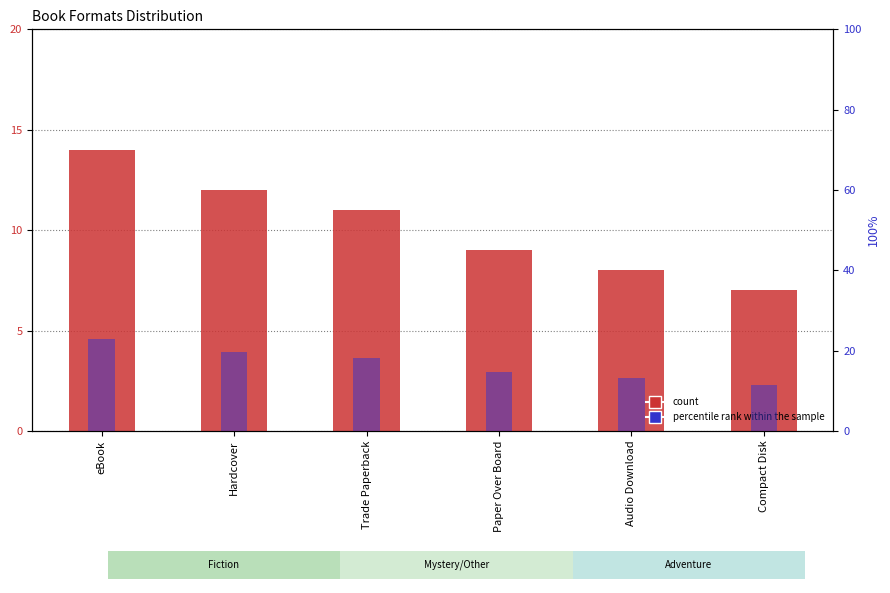

Between eBook and Paper Over Board, which is larger?

eBook